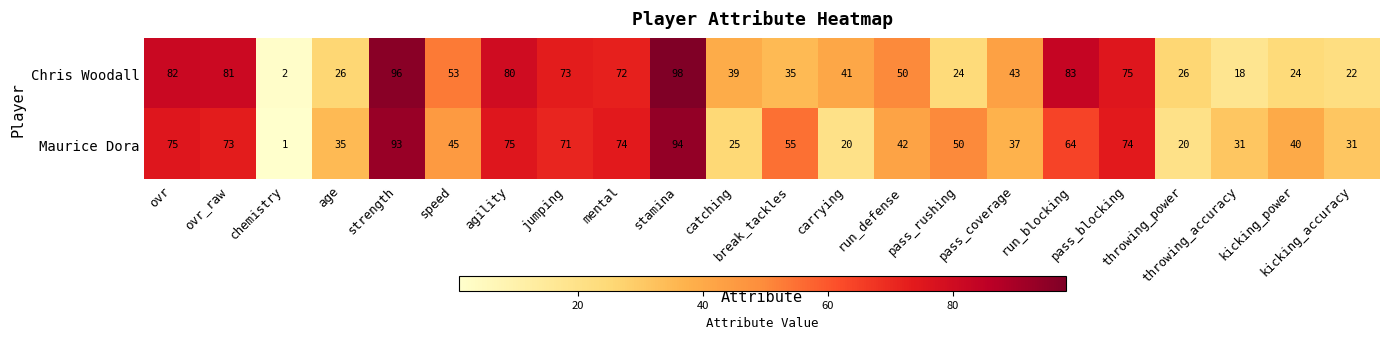

Which series has the largest range (max minus min)?

Chris Woodall